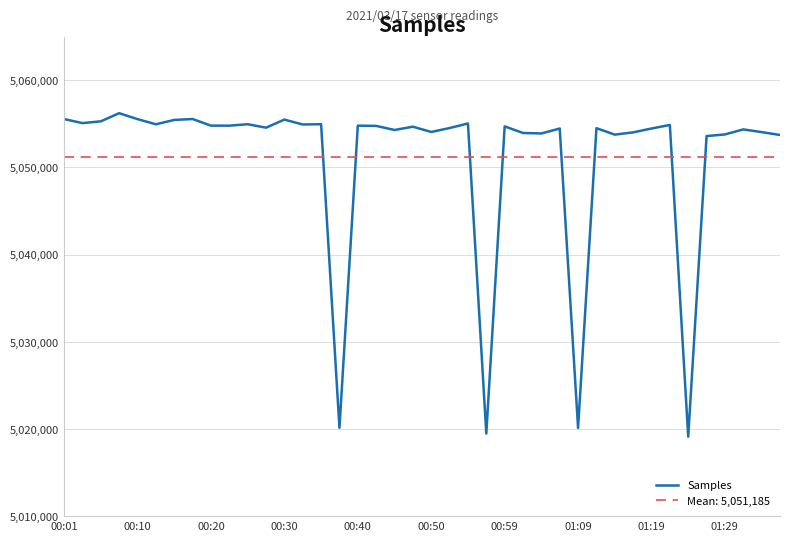

Where is the data nearest to the value 5037671?

35